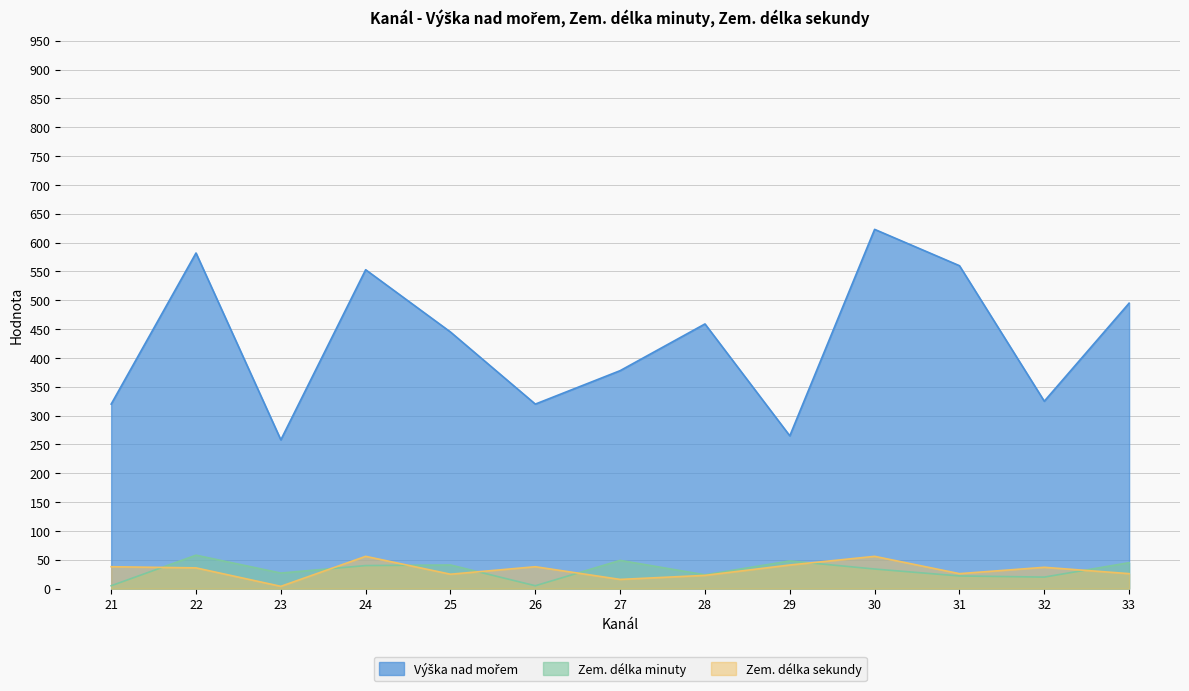

Is it true that Výška nad mořem equals 101 at 23?

False